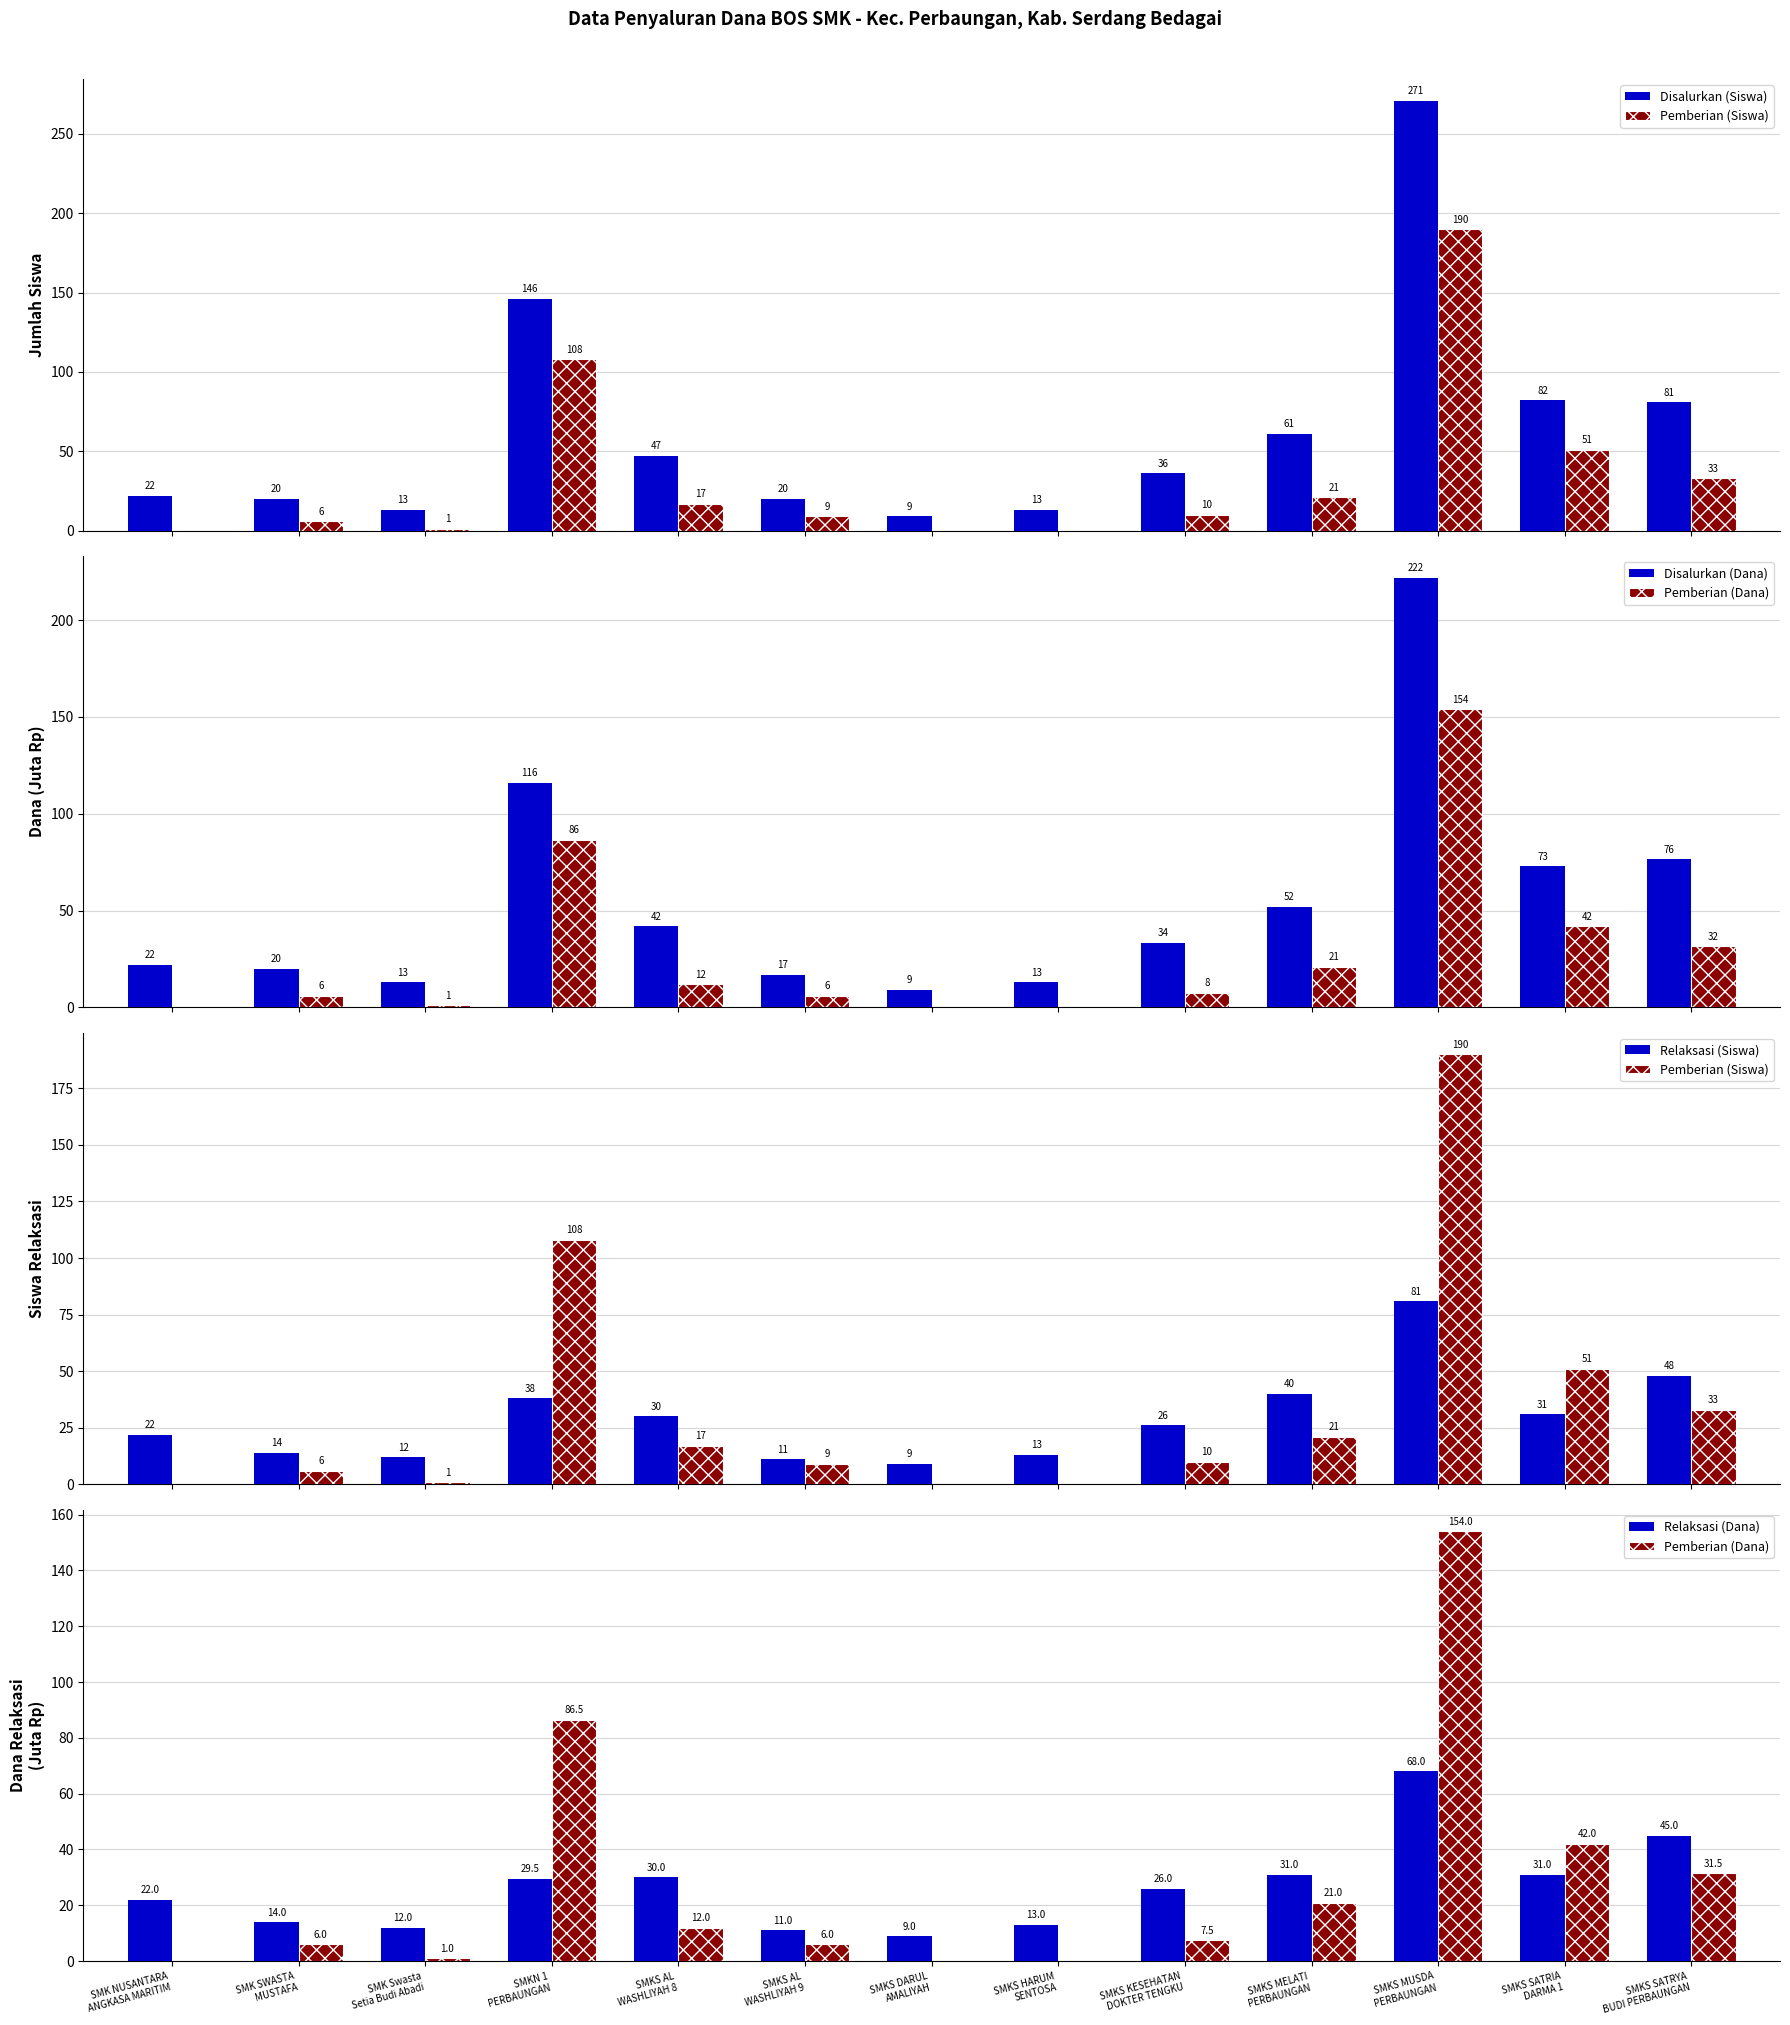

Is it true that Disalurkan (Siswa) equals 146.0 at SMKN 1
PERBAUNGAN?

True